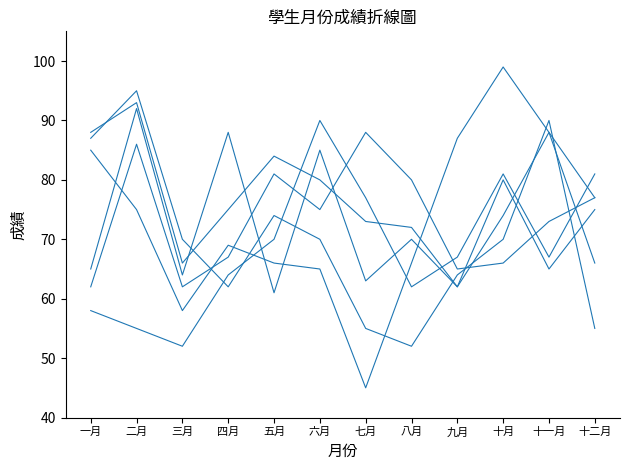

Reading left to right, list all the values displayed in this chart.

陳信東: 一月=85	二月=75	三月=58	四月=69	五月=66	六月=65	七月=45	八月=66	九月=87	十月=99	十一月=88	十二月=77
黃依娟: 一月=87	二月=95	三月=70	四月=62	五月=74	六月=70	七月=55	八月=52	九月=64	十月=70	十一月=90	十二月=55
吳雅芳: 一月=62	二月=86	三月=62	四月=67	五月=81	六月=75	七月=88	八月=80	九月=65	十月=66	十一月=73	十二月=77
葉若雅: 一月=88	二月=93	三月=66	四月=75	五月=84	六月=80	七月=73	八月=72	九月=62	十月=80	十一月=65	十二月=75
王錦昌: 一月=65	二月=92	三月=64	四月=88	五月=61	六月=85	七月=63	八月=70	九月=62	十月=74	十一月=88	十二月=66
林明玉: 一月=58	二月=55	三月=52	四月=64	五月=70	六月=90	七月=77	八月=62	九月=67	十月=81	十一月=67	十二月=81